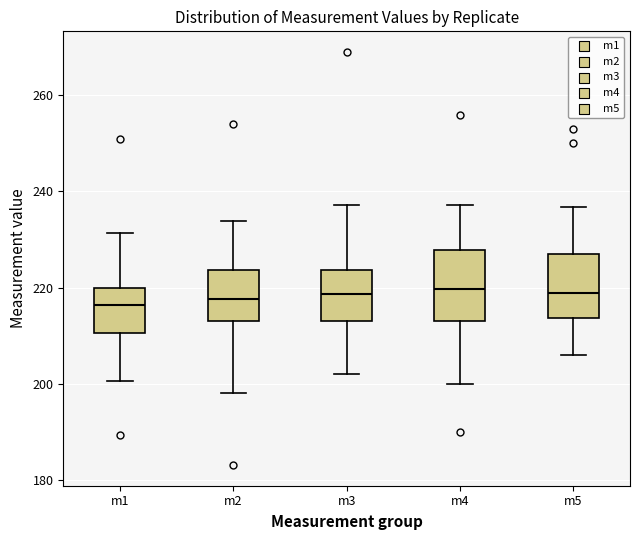

Reading left to right, transcribe this box plot: for each box, give where its median line is, the range the box spans, and where its two whiskers end, as read against the y-axis. The values are not printed on the chart, so give them approximately, as read against the axis.

m1: median 216, box 210 to 220, whiskers 200 to 232
m2: median 218, box 214 to 224, whiskers 198 to 234
m3: median 218, box 214 to 224, whiskers 202 to 238
m4: median 220, box 214 to 228, whiskers 200 to 238
m5: median 218, box 214 to 228, whiskers 206 to 236